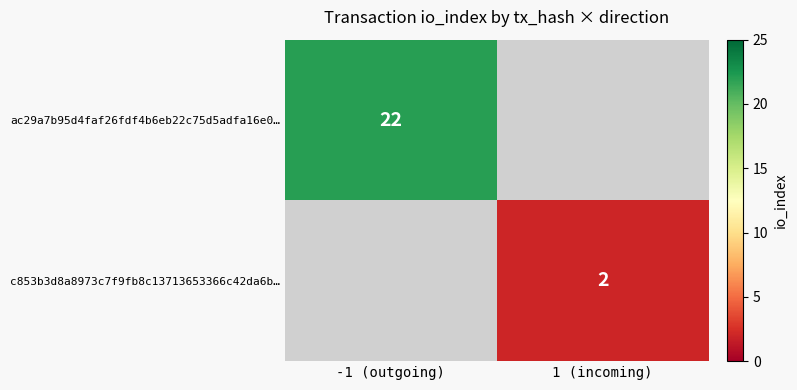

The ac29a7b95d4faf26fdf4b6eb22c75d5adfa16e0… series shows 5 at -1 (outgoing). True or false?

False